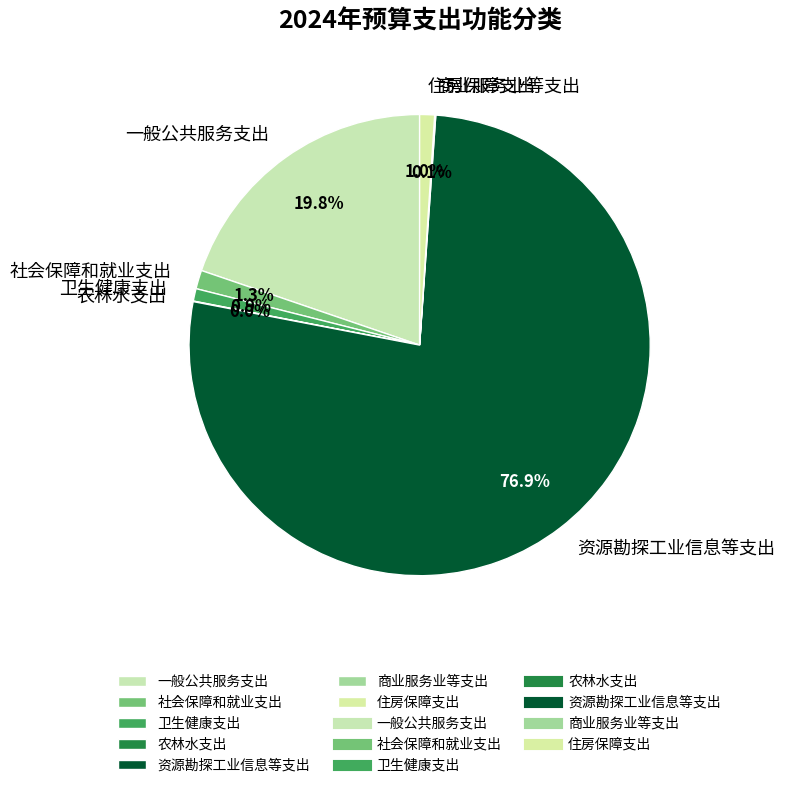

Which category accounts for the majority?

资源勘探工业信息等支出